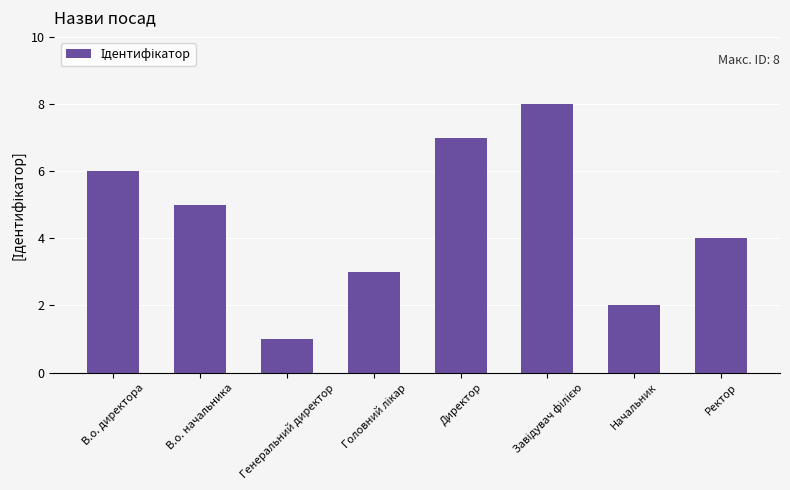

How many series are shown in this chart?

1